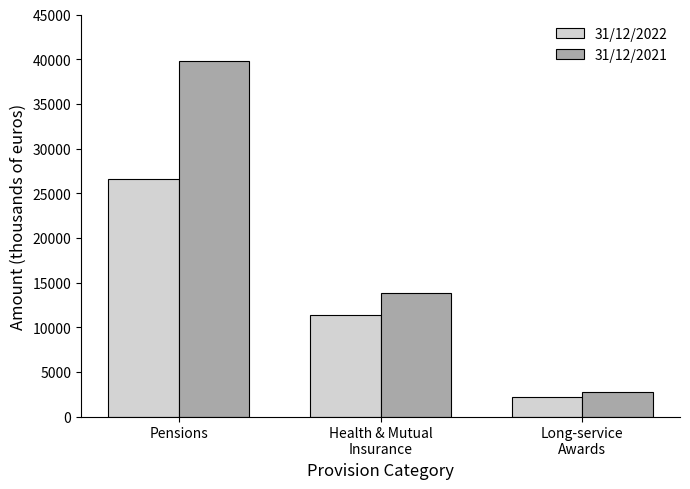

What is the total value across all series at Pensions?

66453